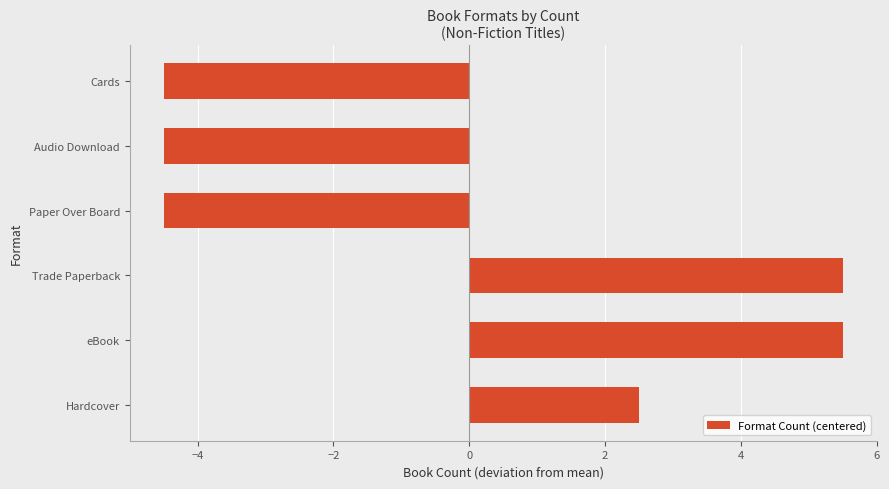

Does the chart contain stacked bars?

No